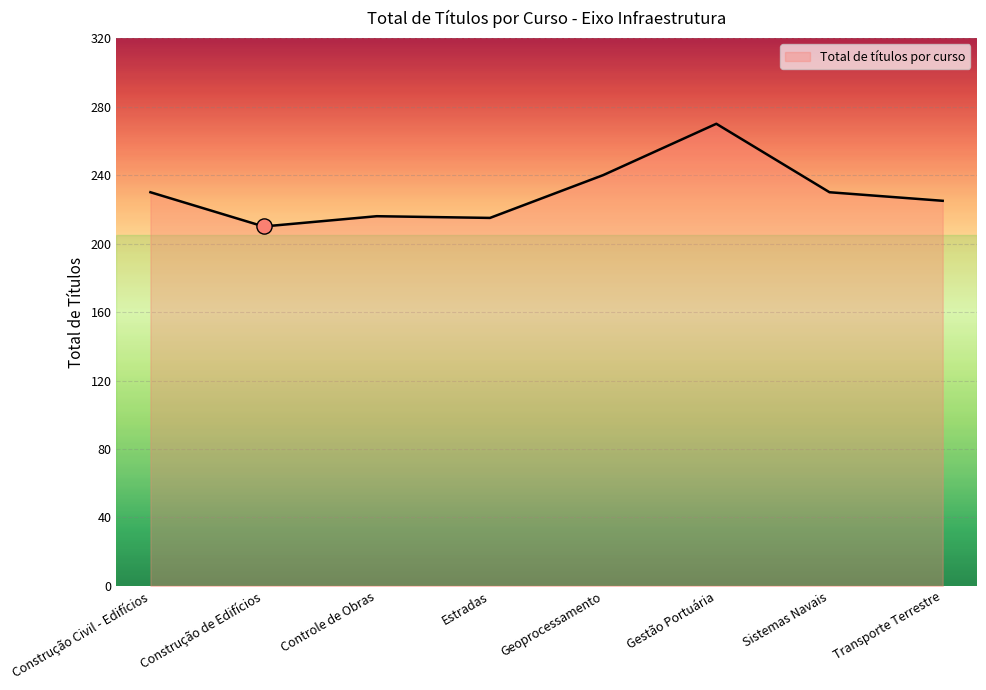

What is the ratio of the value at Construção de Edifícios to the value at Controle de Obras?

1.0